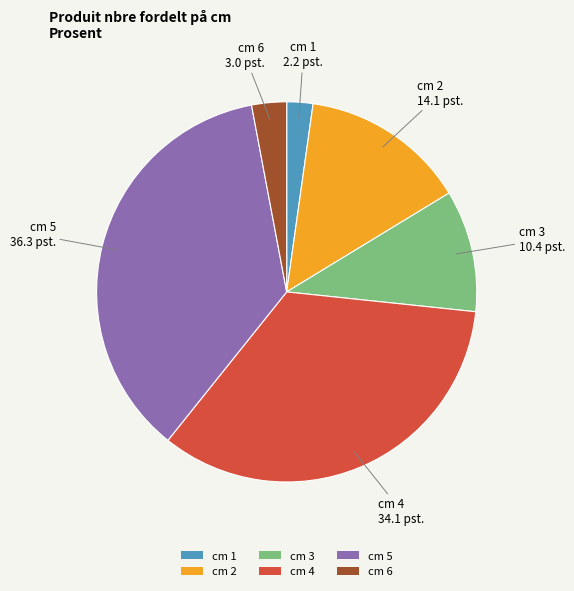

Between cm 6 and cm 2, which is larger?

cm 2